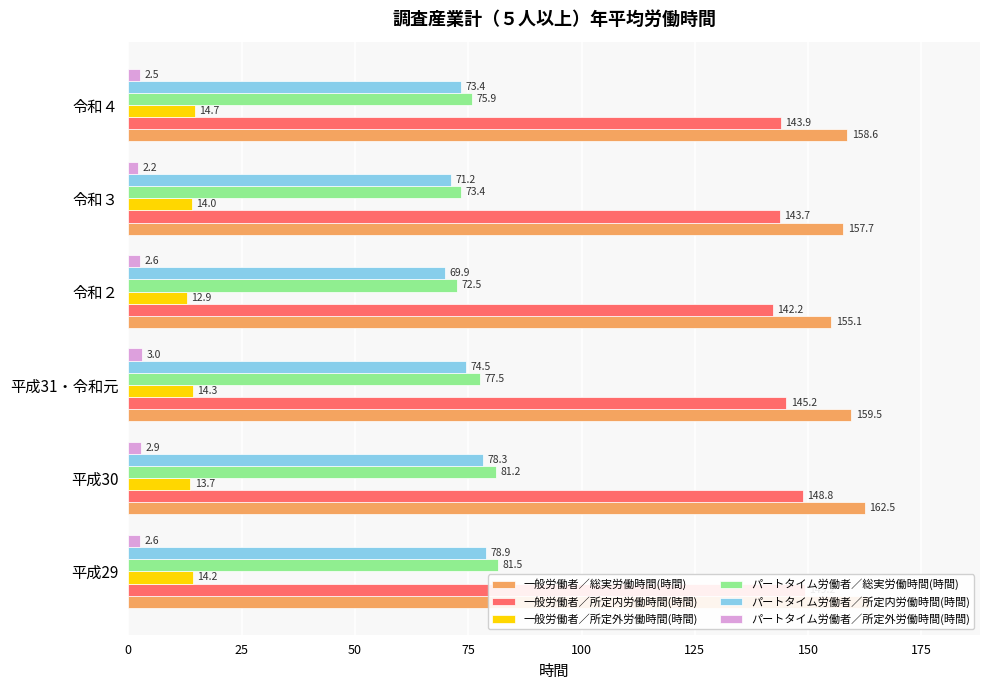

What is the minimum value for パートタイム労働者／所定内労働時間(時間)?

69.9